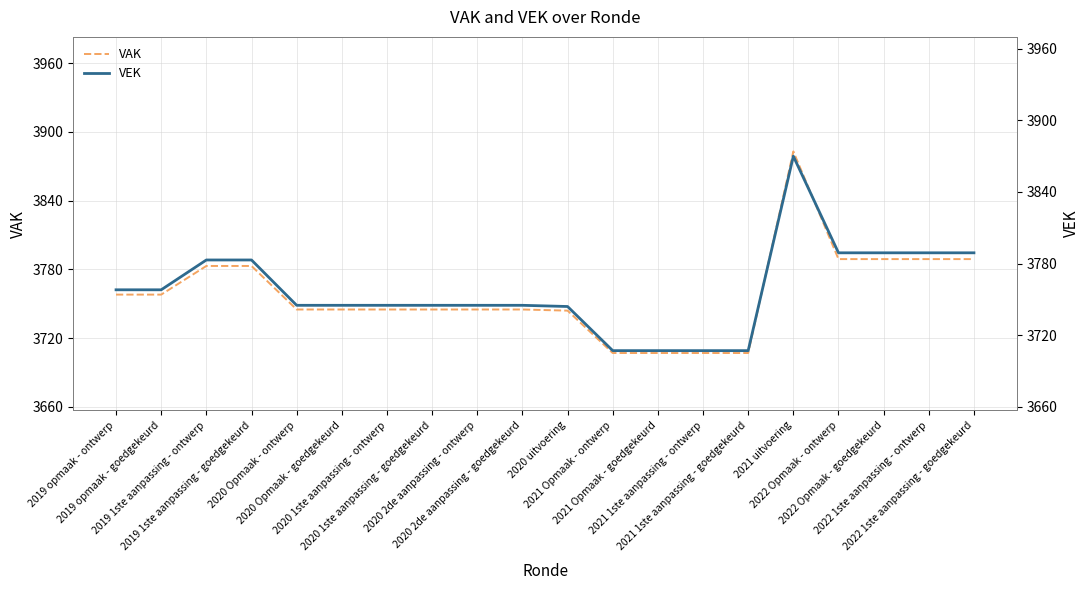

True or false: VAK has more than 1 interior local peaks.

False